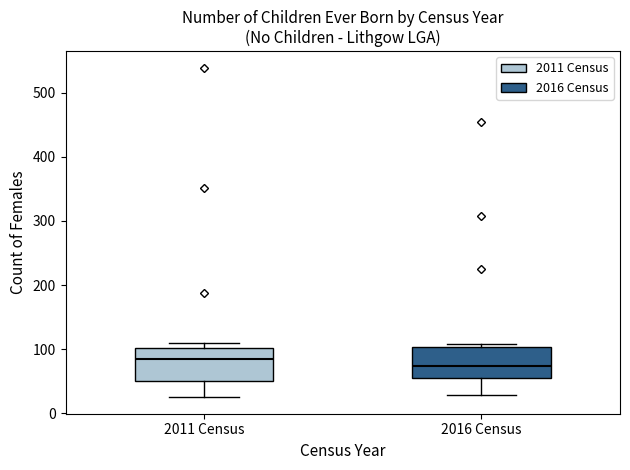

Reading left to right, read every box against the y-axis: the position of its median line, the range the box covers, and the ends of its whiskers. The values are not printed on the chart, so give them approximately, as read against the axis.

2011 Census: median 80, box 50 to 100, whiskers 30 to 110
2016 Census: median 70, box 60 to 100, whiskers 30 to 110